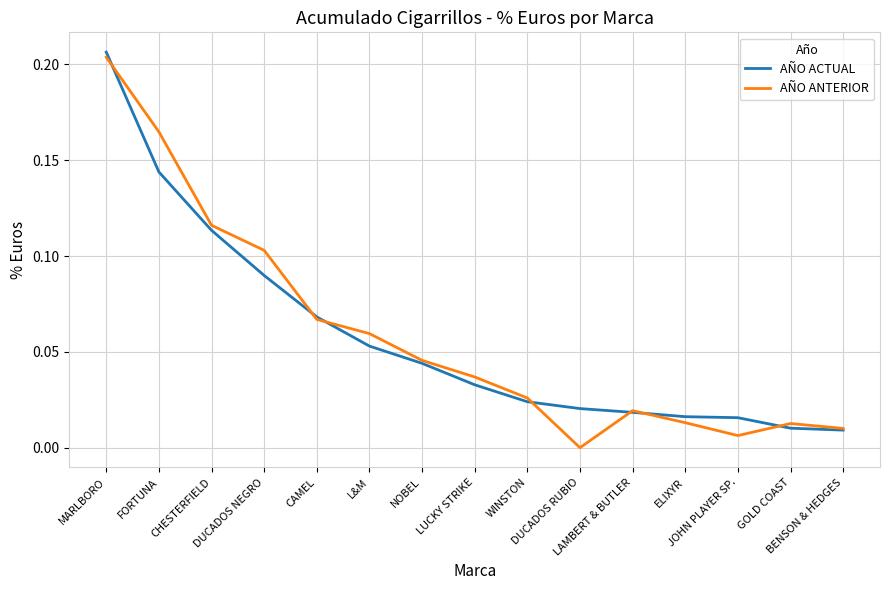

What position from the right is LAMBERT & BUTLER?

5